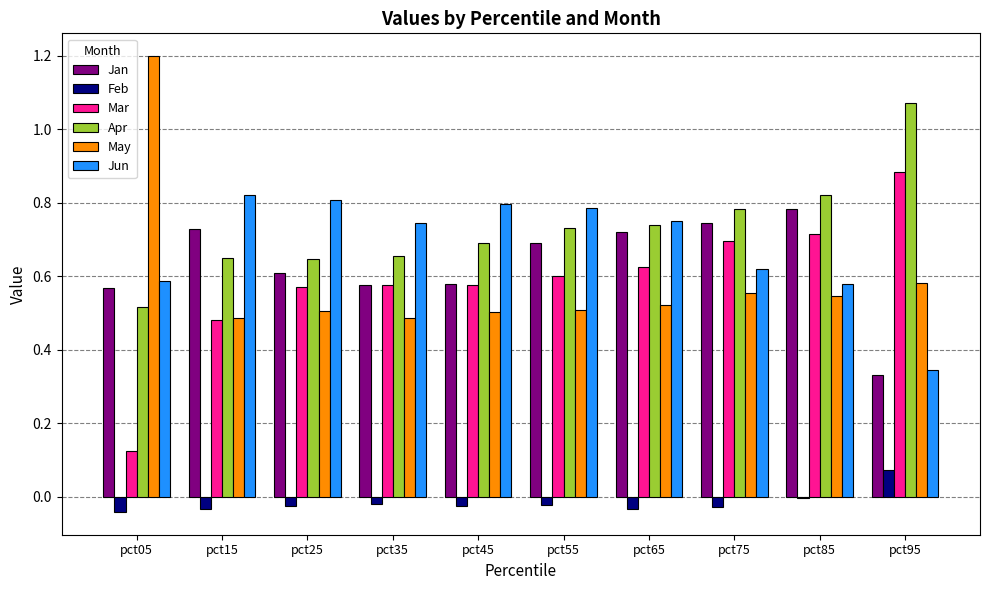

How many groups of bars are there?

10